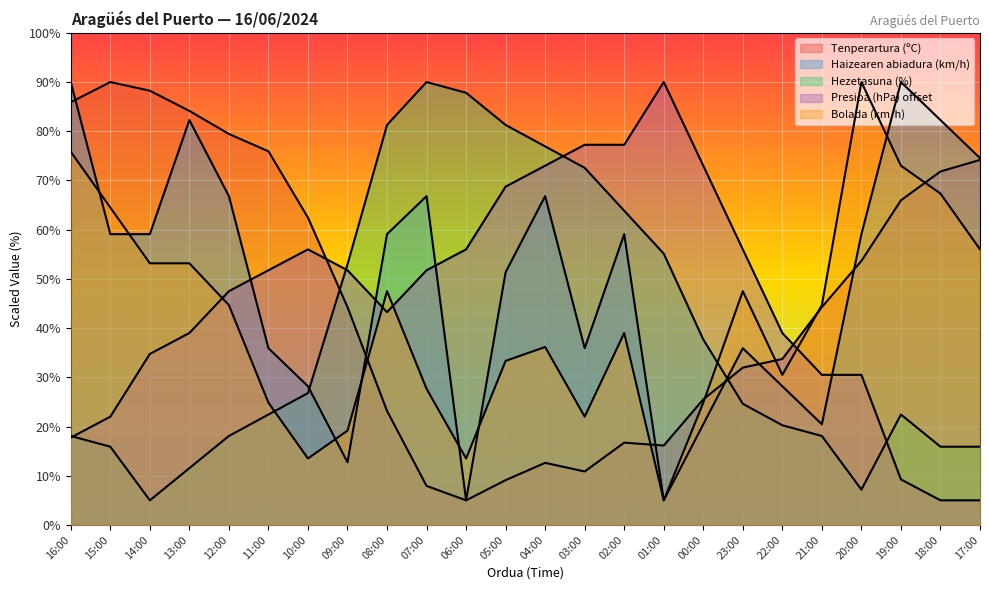

What is the minimum value for Presioa (hPa) offset?

5.0